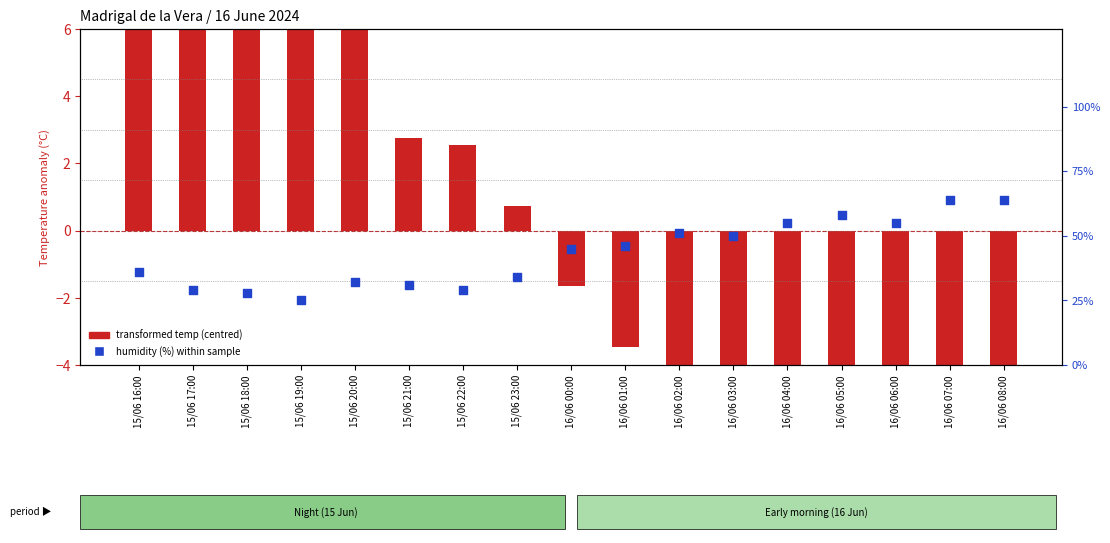

Which series contains the highest Y value?

humidity (%) within sample